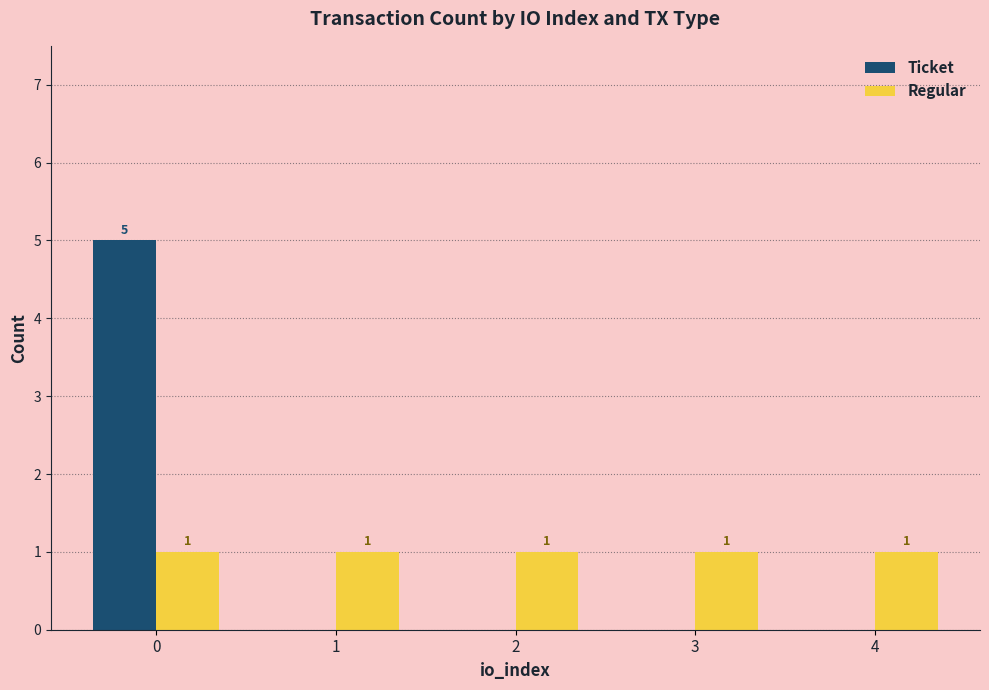

Reading left to right, what are all the values shown in this chart?

Ticket: 5	0	0	0	0
Regular: 1	1	1	1	1